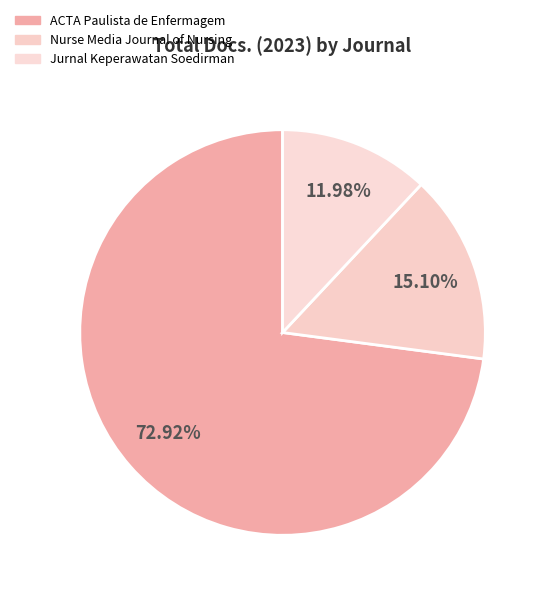

Is Nurse Media Journal of Nursing the majority of the pie?

No